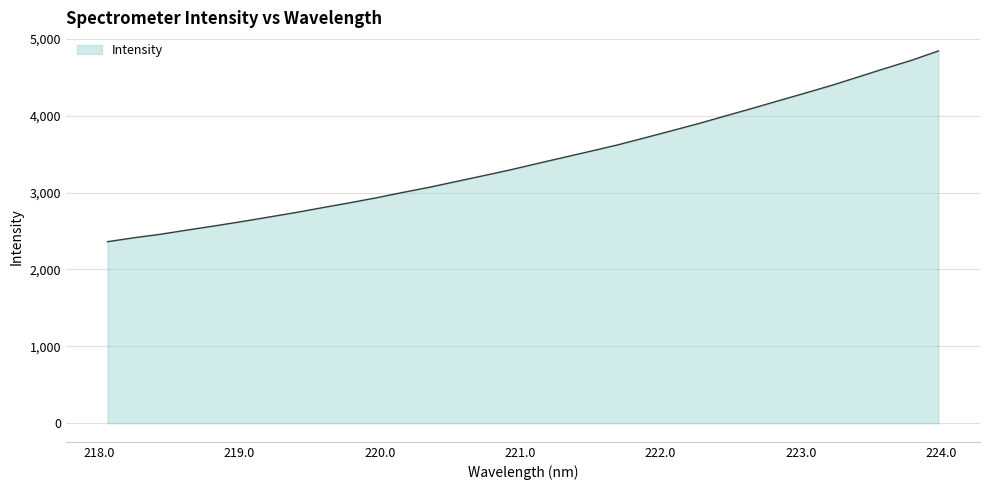

What is the greatest value displayed?

4841.4